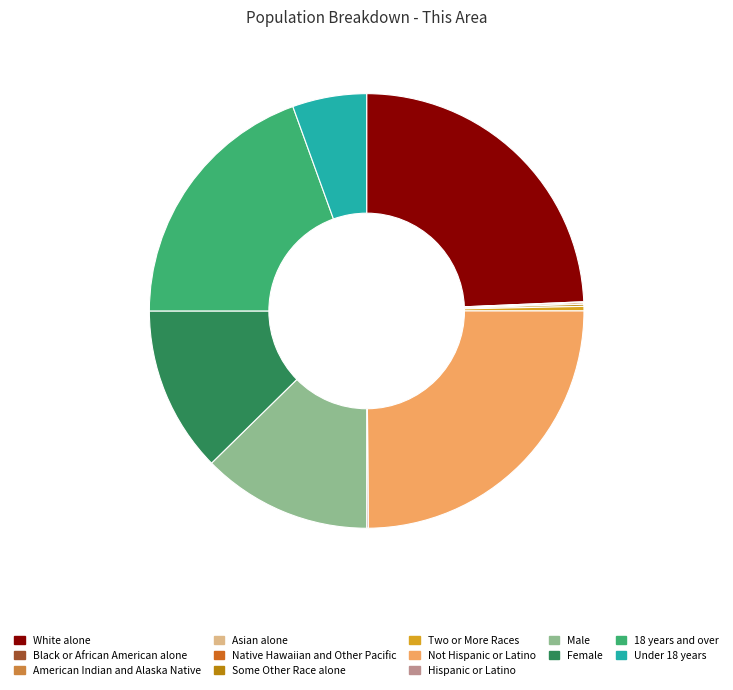

Is it true that White alone is 17% of the pie?

False